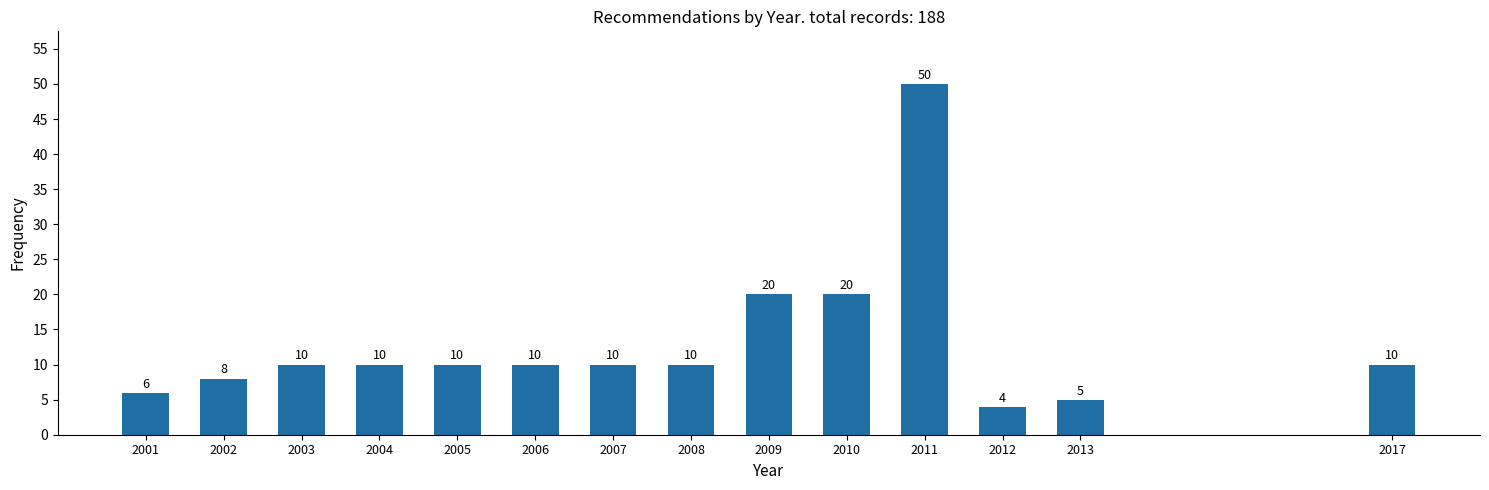

Reading left to right, transcribe all the data shown in this chart.

2001=6	2002=8	2003=10	2004=10	2005=10	2006=10	2007=10	2008=10	2009=20	2010=20	2011=50	2012=4	2013=5	2017=10